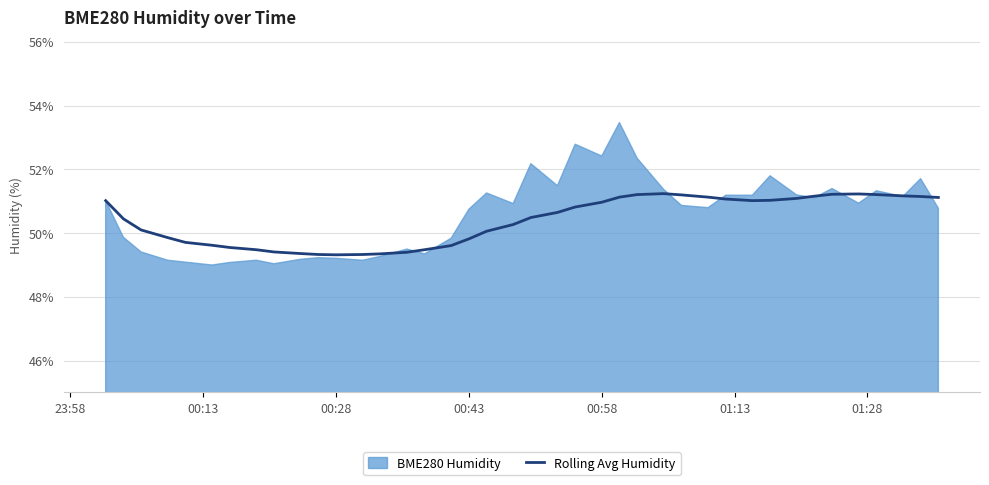

What is the lowest value of the Rolling Avg Humidity series?

49.3